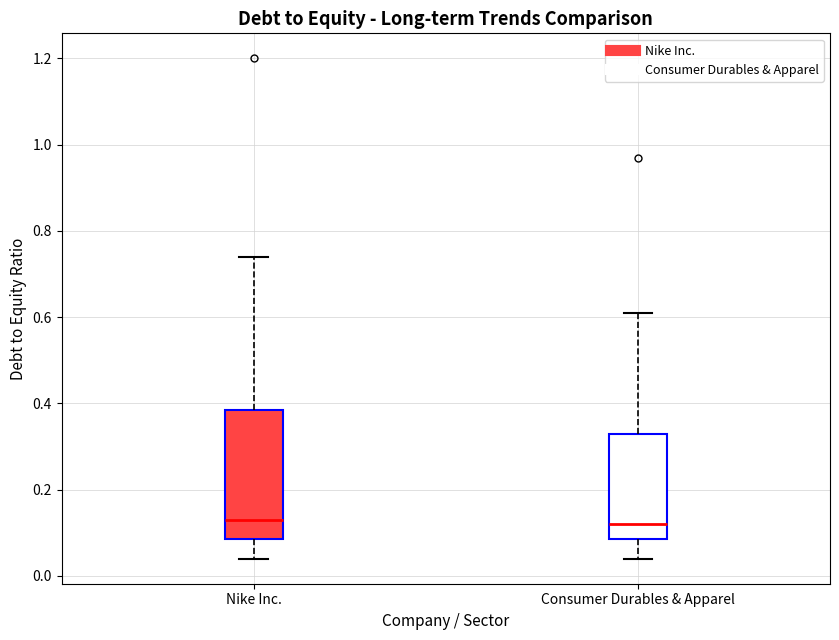

Reading left to right, transcribe this box plot: for each box, give where its median line is, the range the box spans, and where its two whiskers end, as read against the y-axis. The values are not printed on the chart, so give them approximately, as read against the axis.

Nike Inc.: median 0.14, box 0.08 to 0.38, whiskers 0.04 to 0.74
Consumer Durables & Apparel: median 0.12, box 0.08 to 0.34, whiskers 0.04 to 0.62